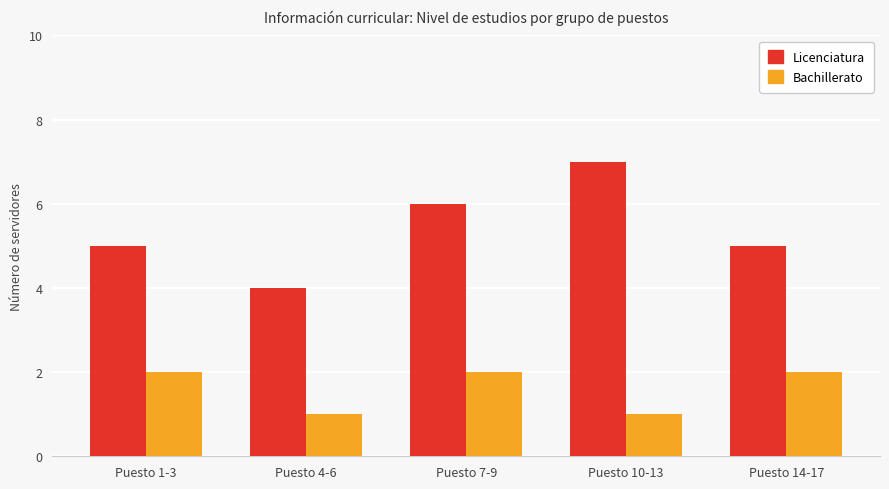

Which series has the largest total across all categories?

Licenciatura